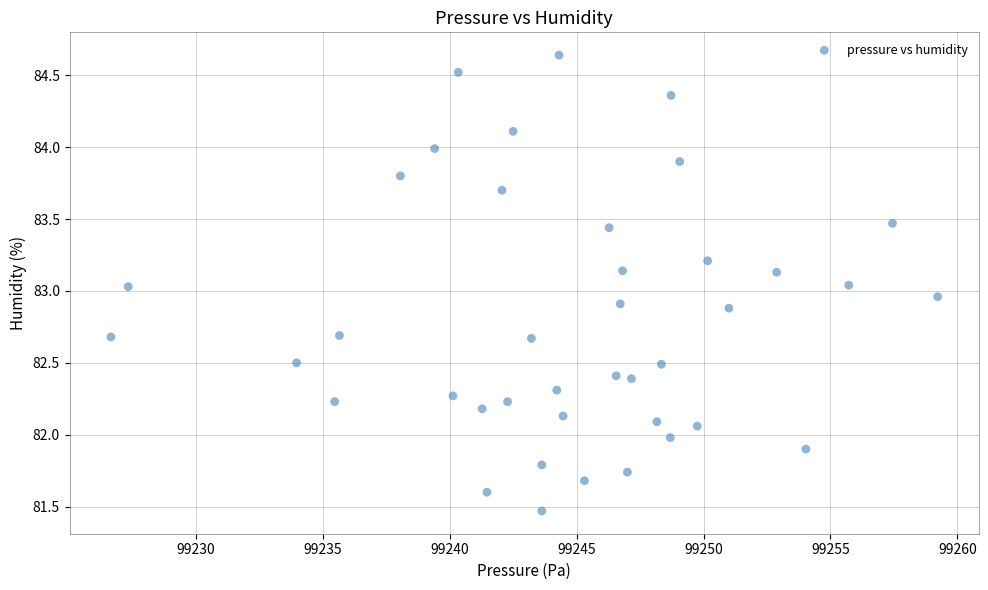

What is the range of X values (max minus min)?

32.6